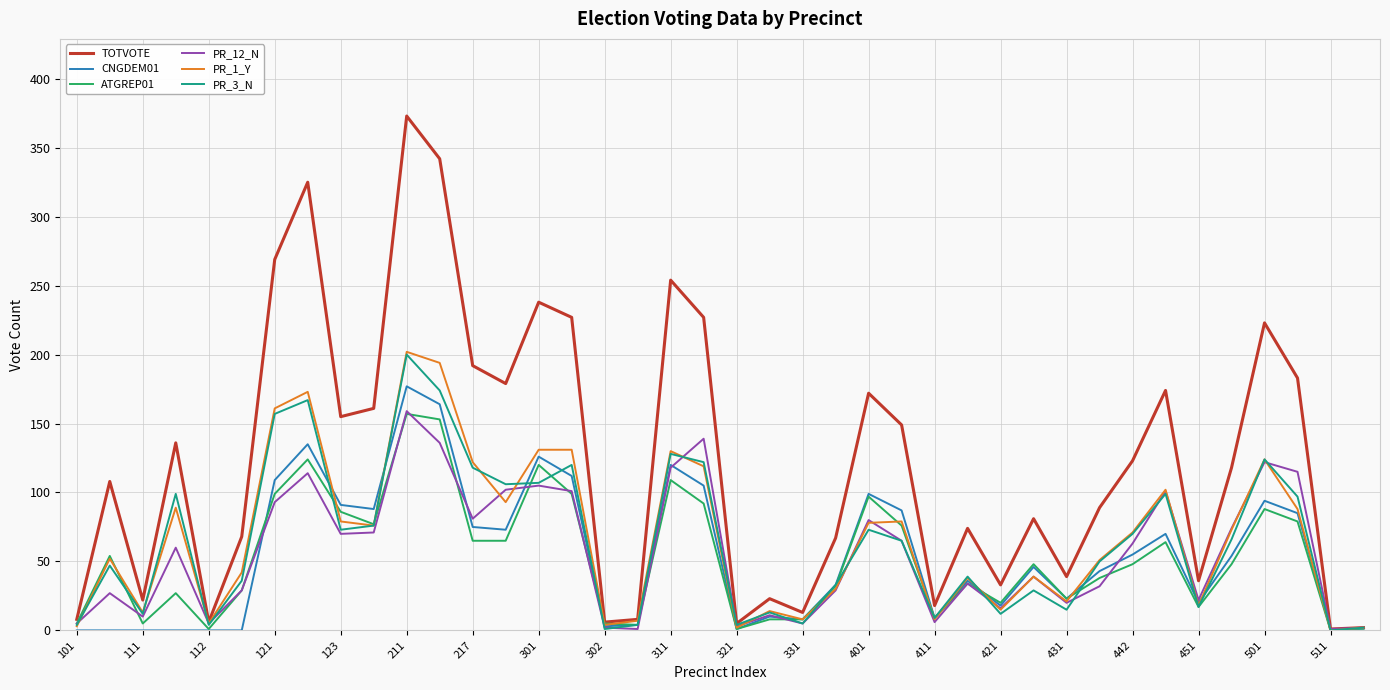

Which series has the widest spread of values?

TOTVOTE